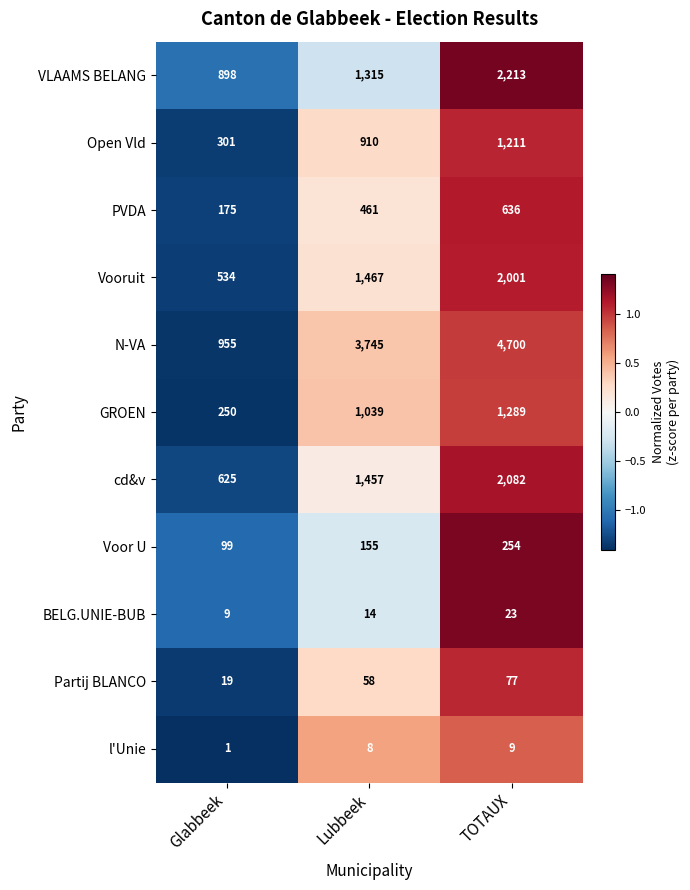

The Open Vld series shows 1211 at TOTAUX. True or false?

True